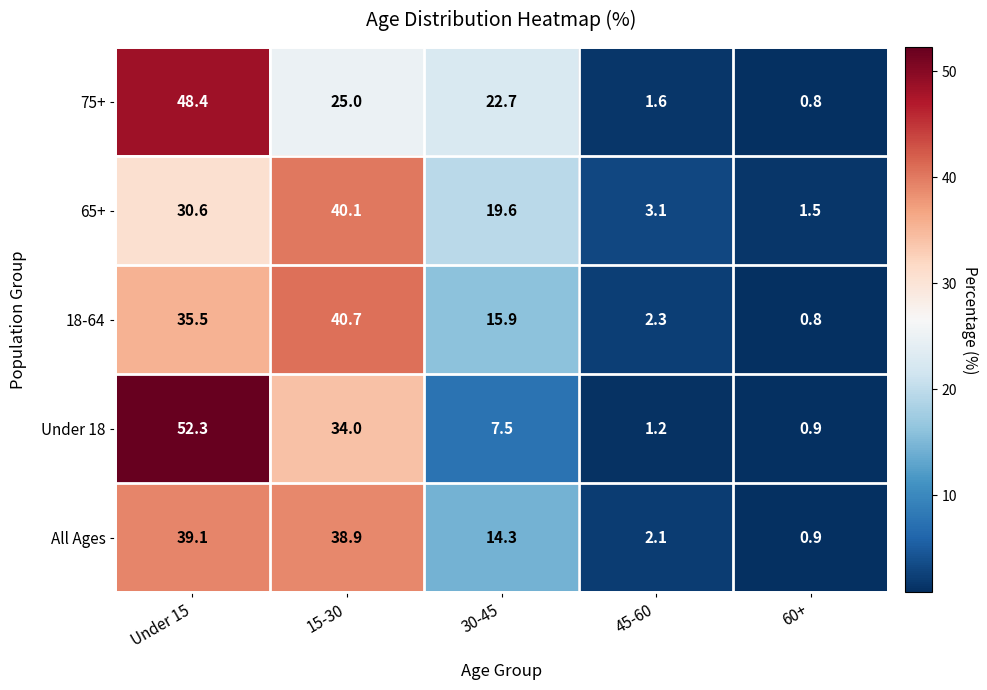

Which series has the largest total across all categories?

75+